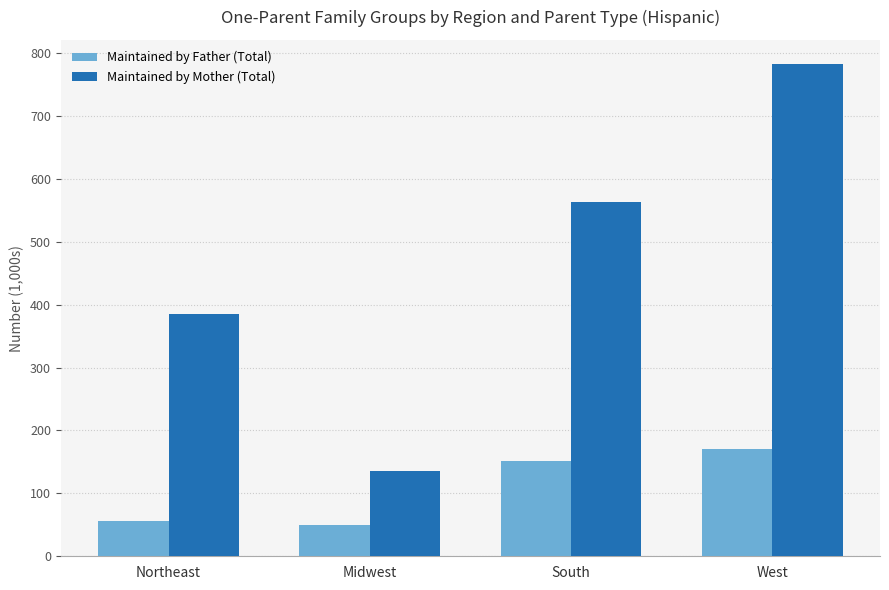

Which series has the largest total across all categories?

Maintained by Mother (Total)